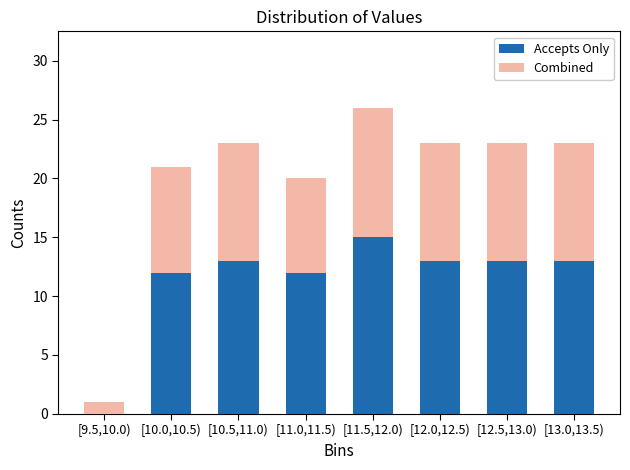

Reading right to left, list the values for the Accepts Only series.

[13.0,13.5)=13	[12.5,13.0)=13	[12.0,12.5)=13	[11.5,12.0)=15	[11.0,11.5)=12	[10.5,11.0)=13	[10.0,10.5)=12	[9.5,10.0)=0